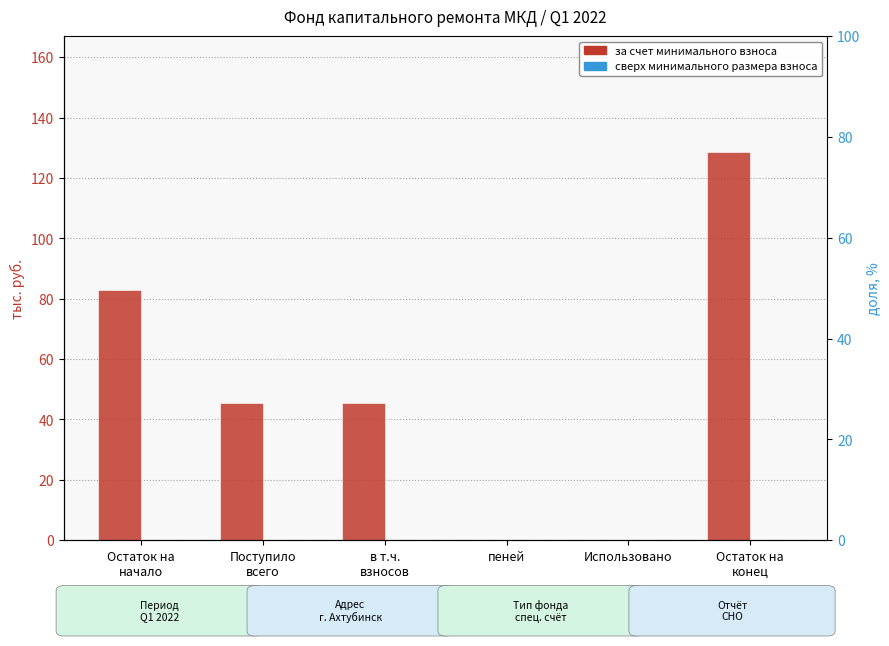

Rank the series at пеней from lowest to highest value.

за счет минимального взноса, сверх минимального размера взноса